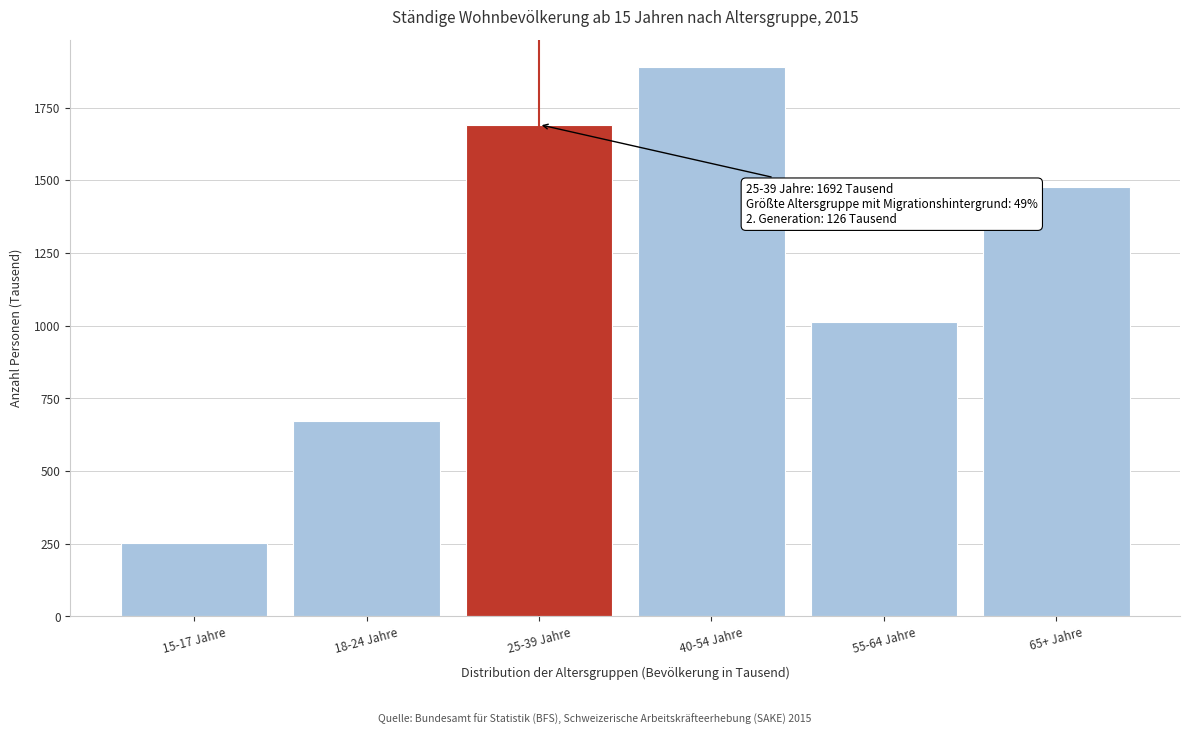

Reading left to right, extract all data points from this chart.

254.3	671.2	1691.9	1889.7	1012.1	1476.3